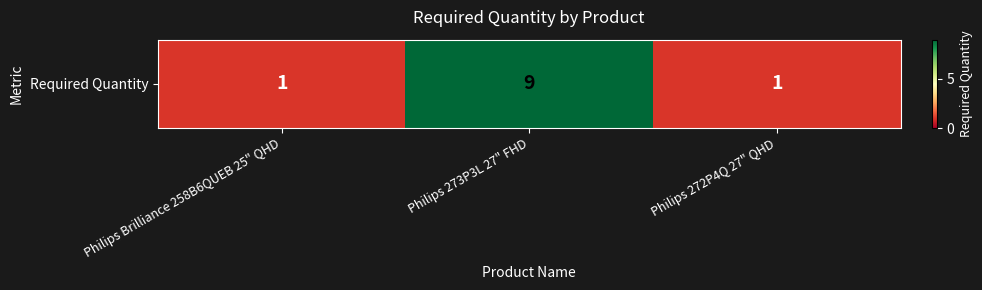

What is the minimum value shown in the chart?

1